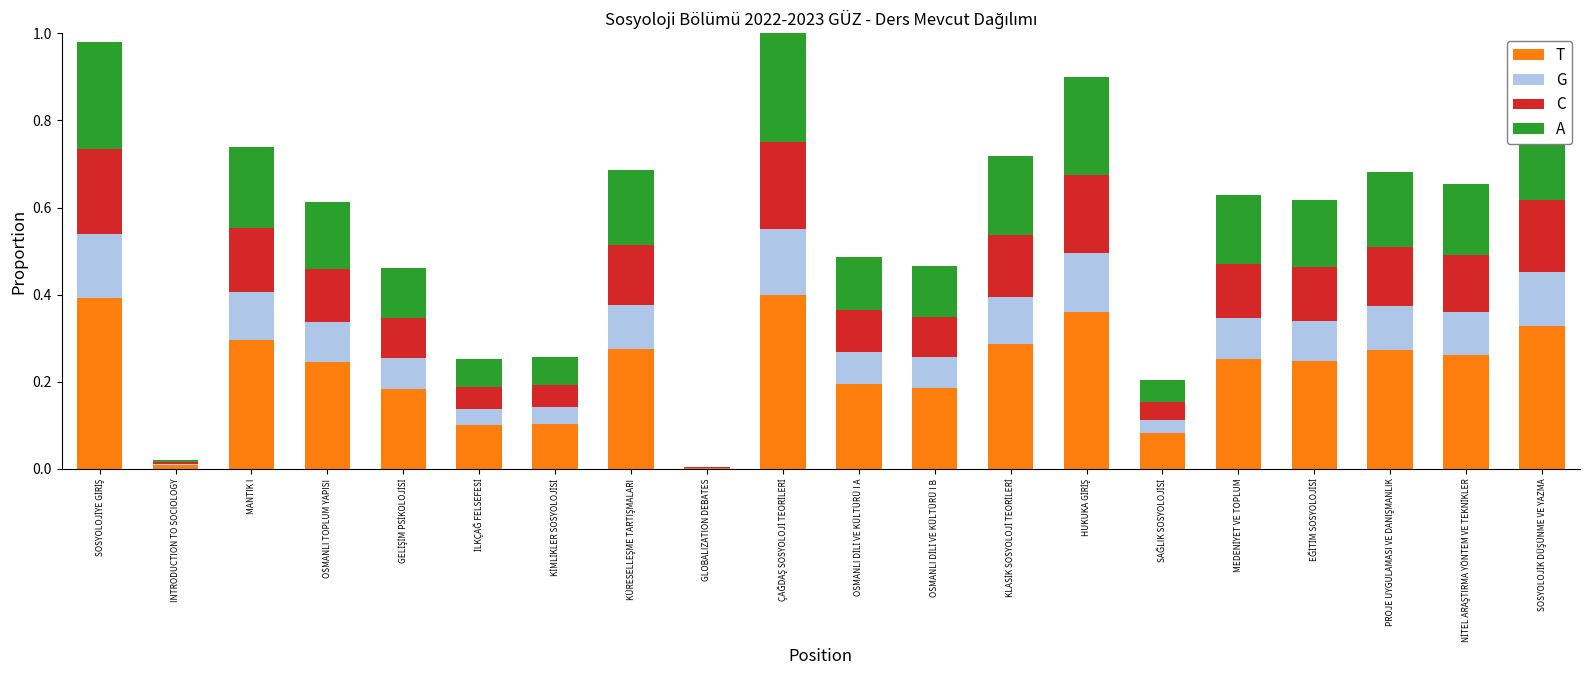

What is the average value of the C series?

0.1